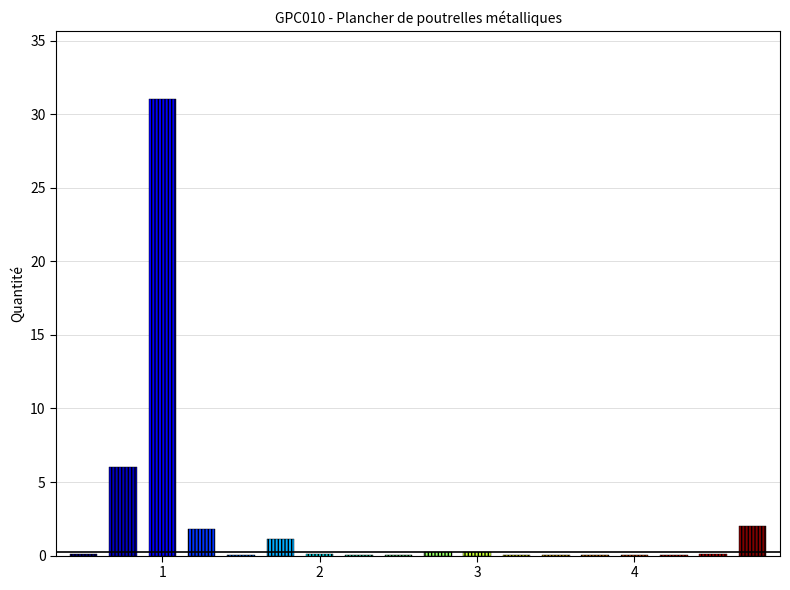

Reading left to right, transcribe all the data shown in this chart.

0.1	6.0	31.0	1.8	0.0	1.1	0.1	0.0	0.0	0.2	0.2	0.1	0.1	0.0	0.0	0.0	0.1	2.0